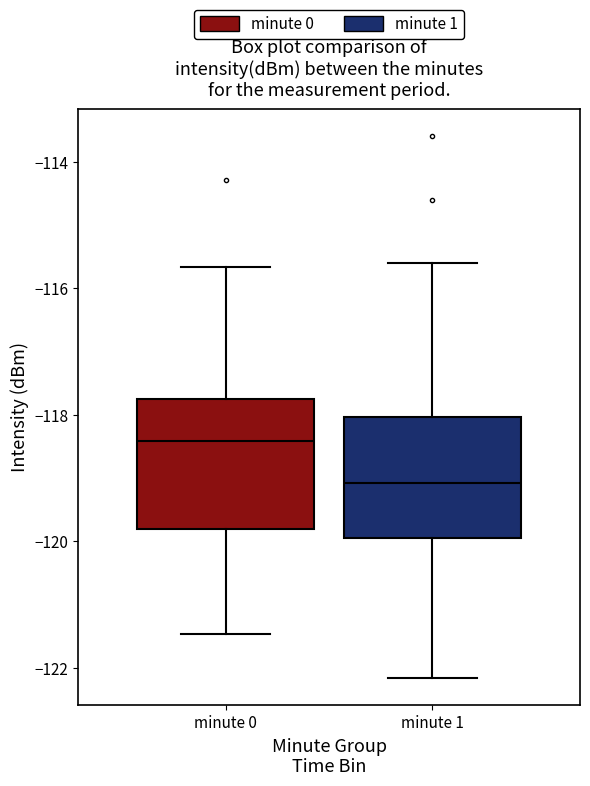

Which box's median line is the lowest?

minute 1